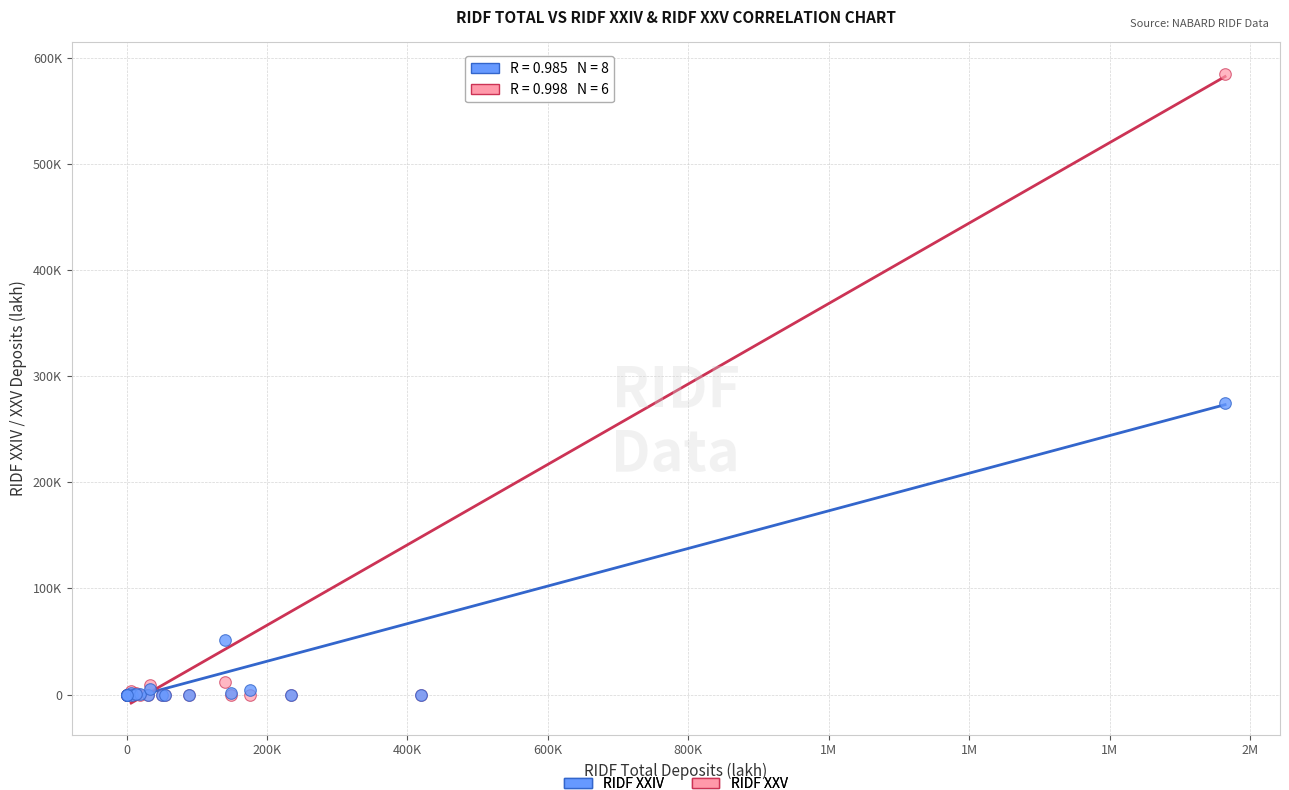

What are all the series names shown in the legend?

RIDF XXIV, RIDF XXV